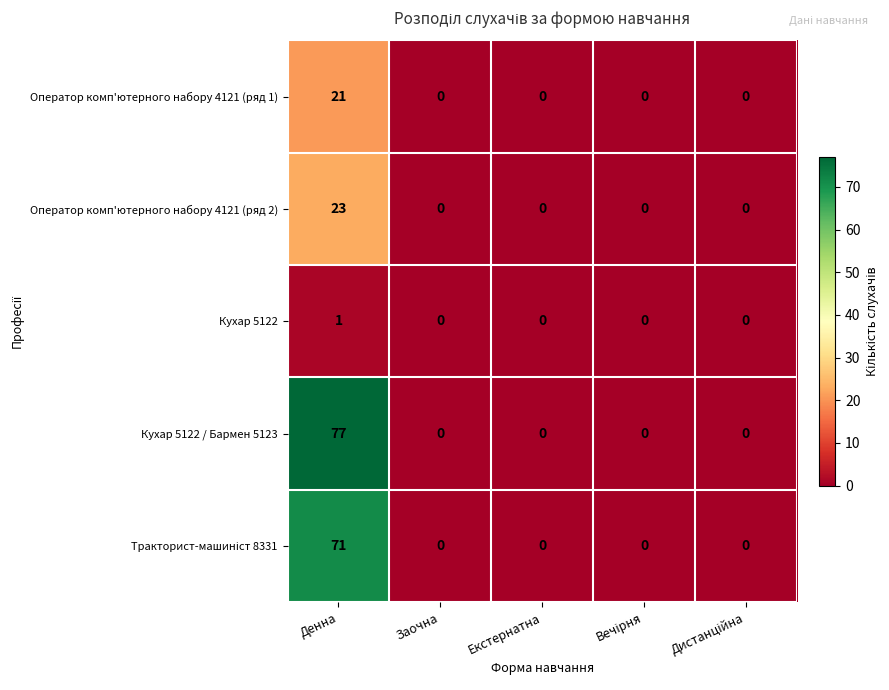

Which series has the largest total across all categories?

Кухар 5122 / Бармен 5123